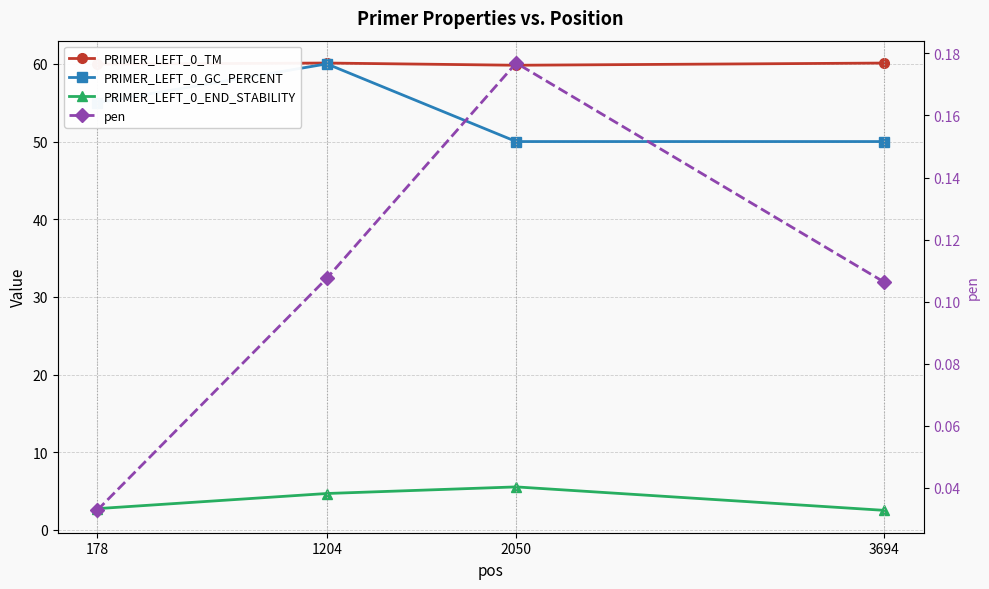

Count the number of data series in this chart.

4